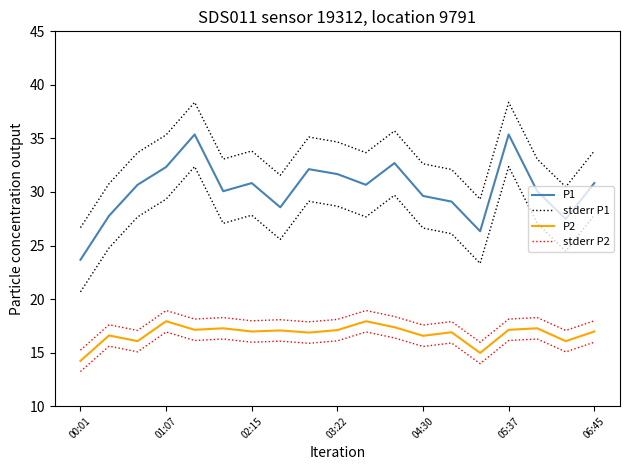

At how many categories does at least one series exceed 33?

12